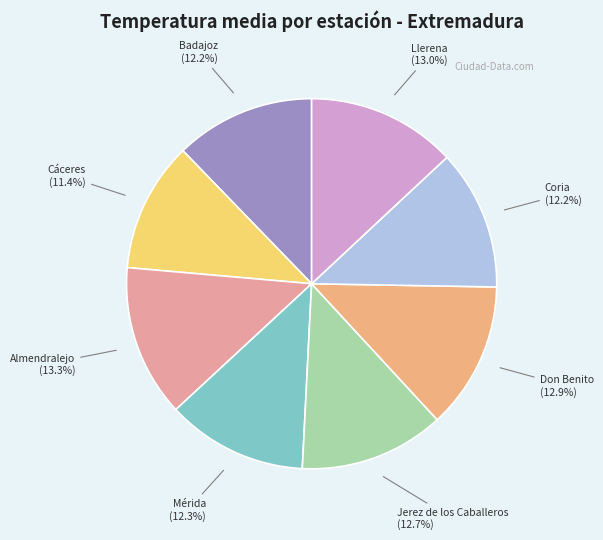

Combined, do Badajoz and Almendralejo account for over 50%?

No